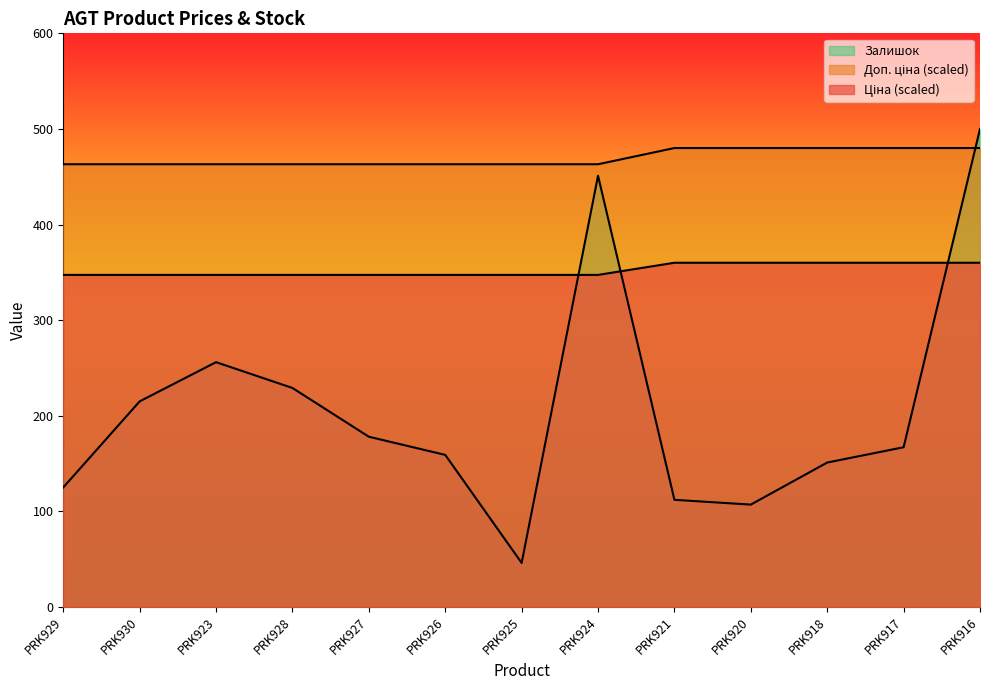

Which series has the largest total across all categories?

Ціна